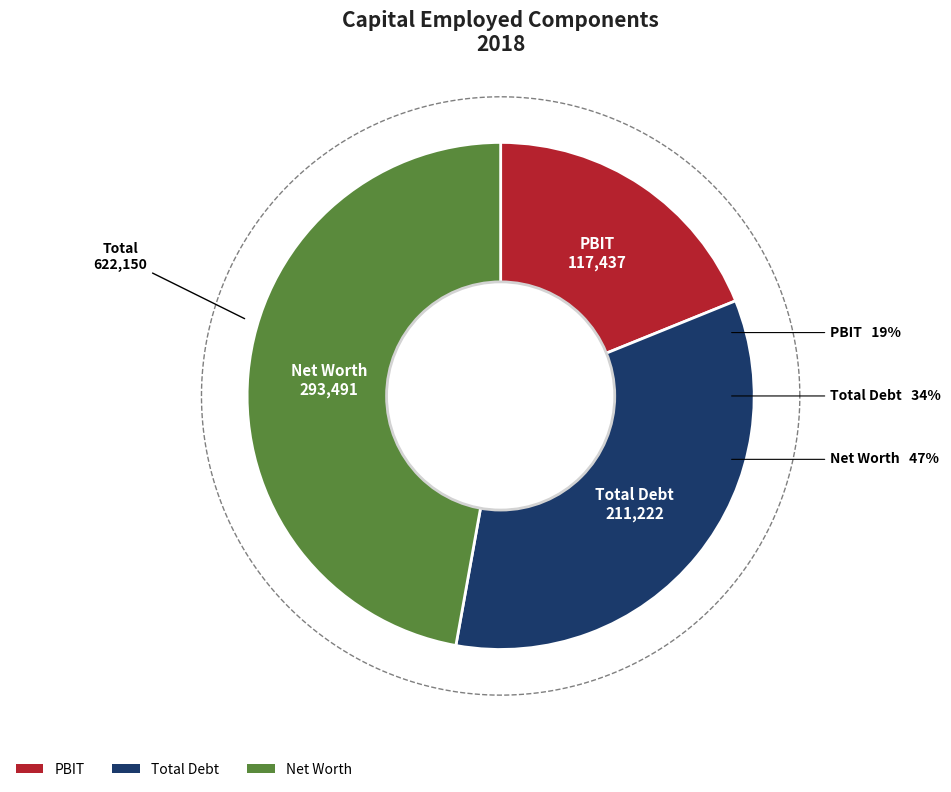

Is there a majority slice in this chart?

No